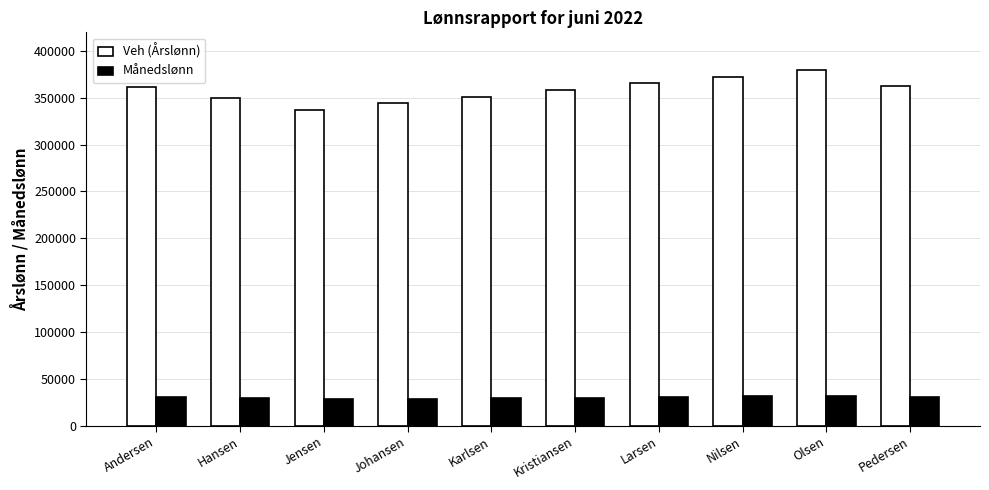

What is the label of the 1st bar from the left?

Andersen